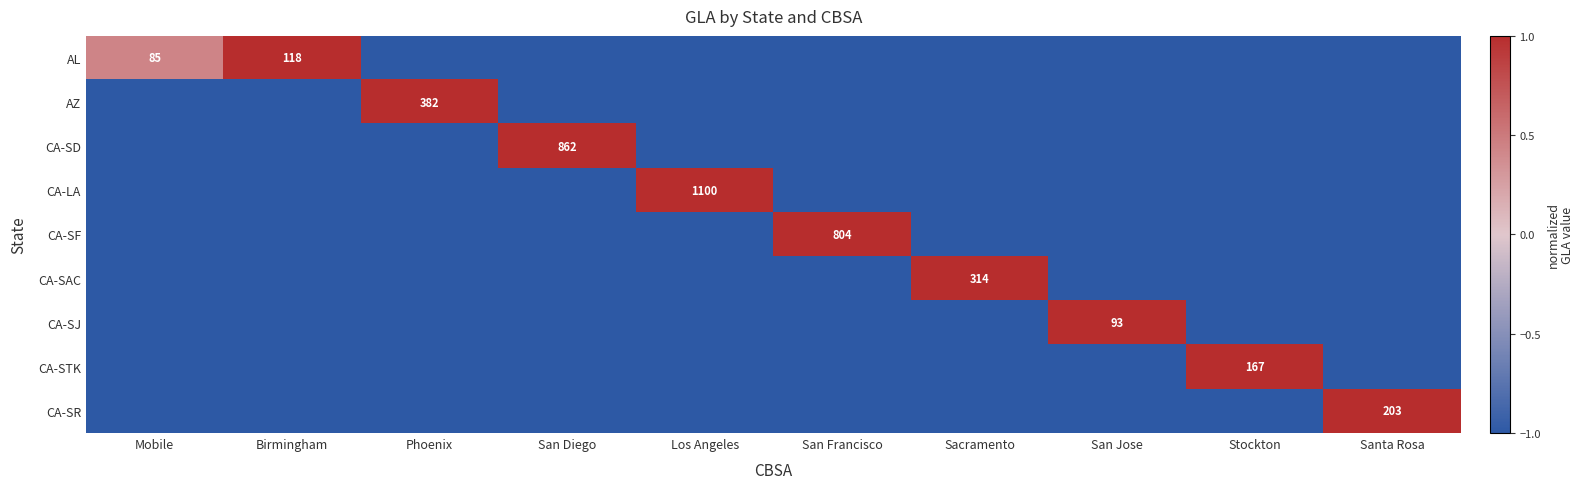

List the labels in order of CA-LA value, largest first.

Los Angeles, Mobile, Birmingham, Phoenix, San Diego, San Francisco, Sacramento, San Jose, Stockton, Santa Rosa